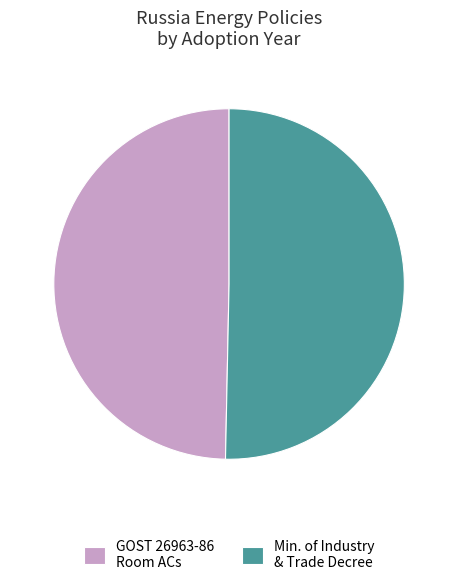

The GOST 26963-86 Room ACs slice represents 59% of the pie. True or false?

False